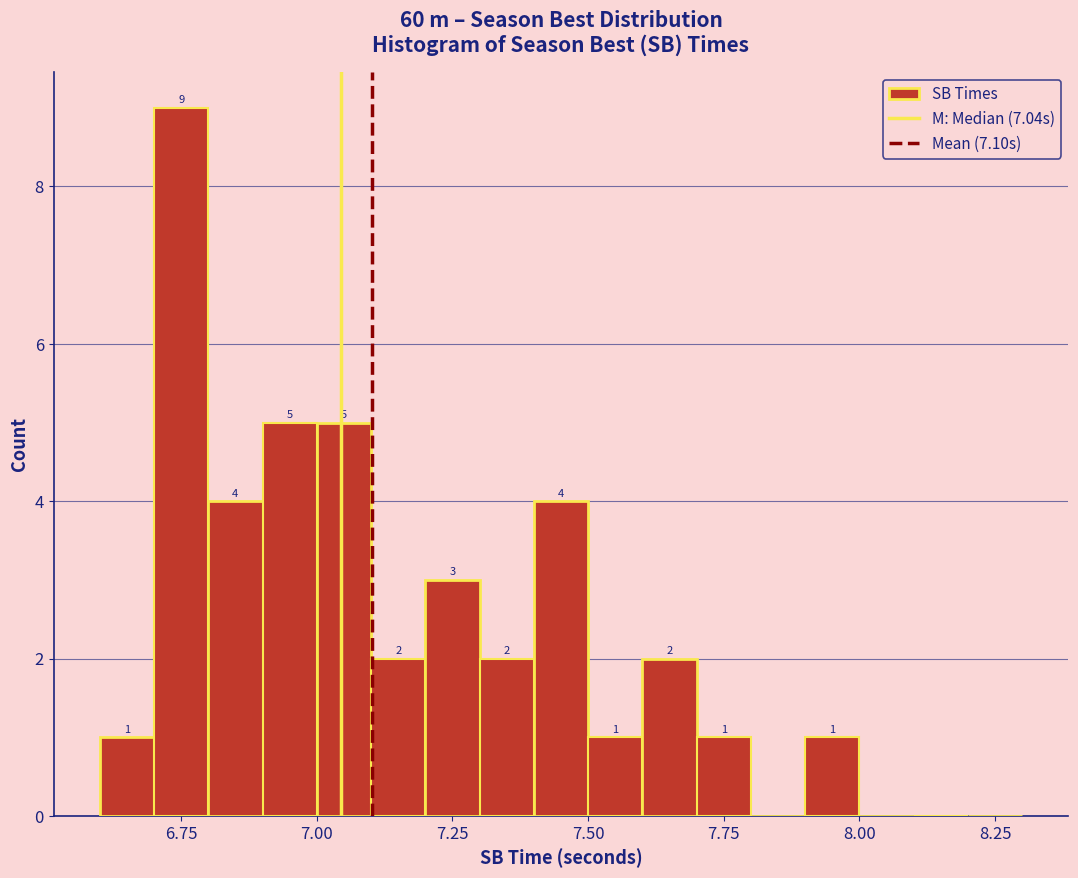

Read against the x-axis, roughly where is the centre of the tallest bar?

6.75